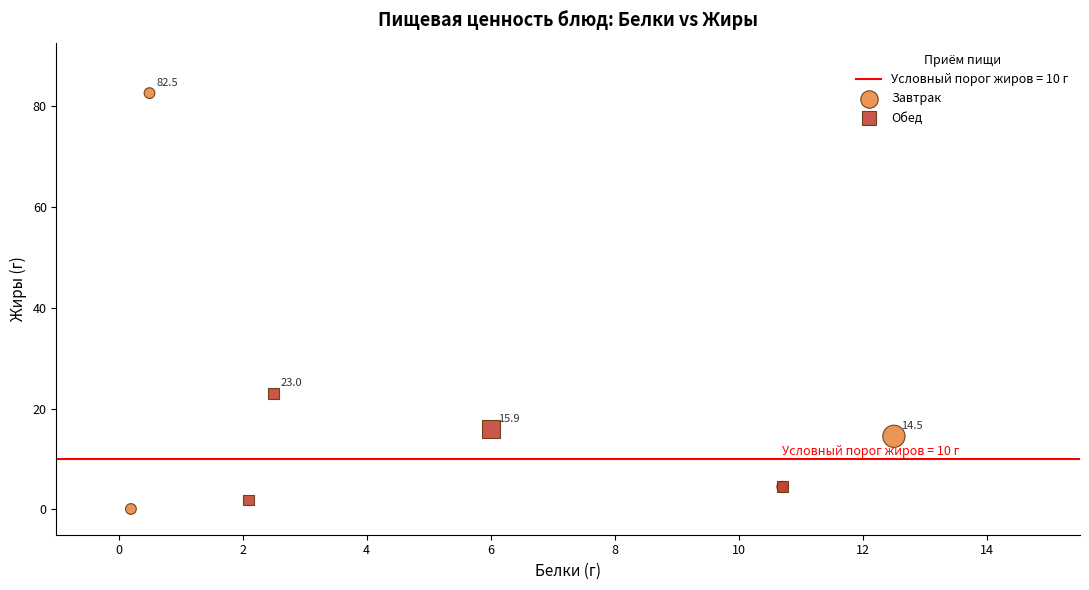

Which series reaches the minimum Y coordinate?

Завтрак